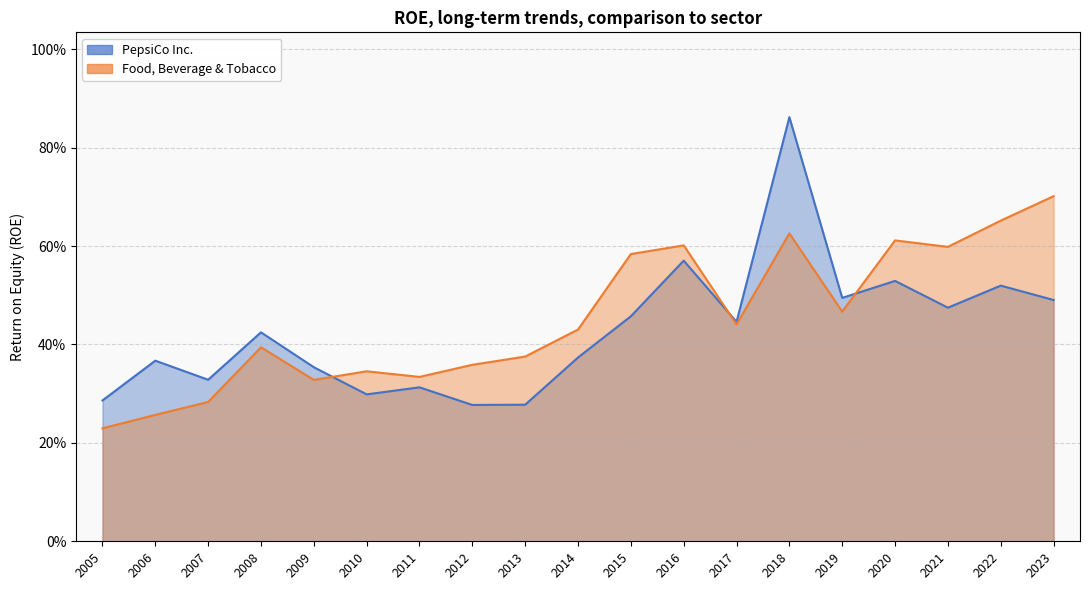

What is the minimum value shown in the chart?

0.2